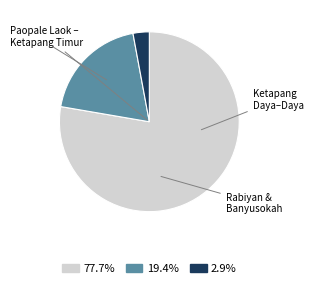

How many segments does this pie chart have?

3